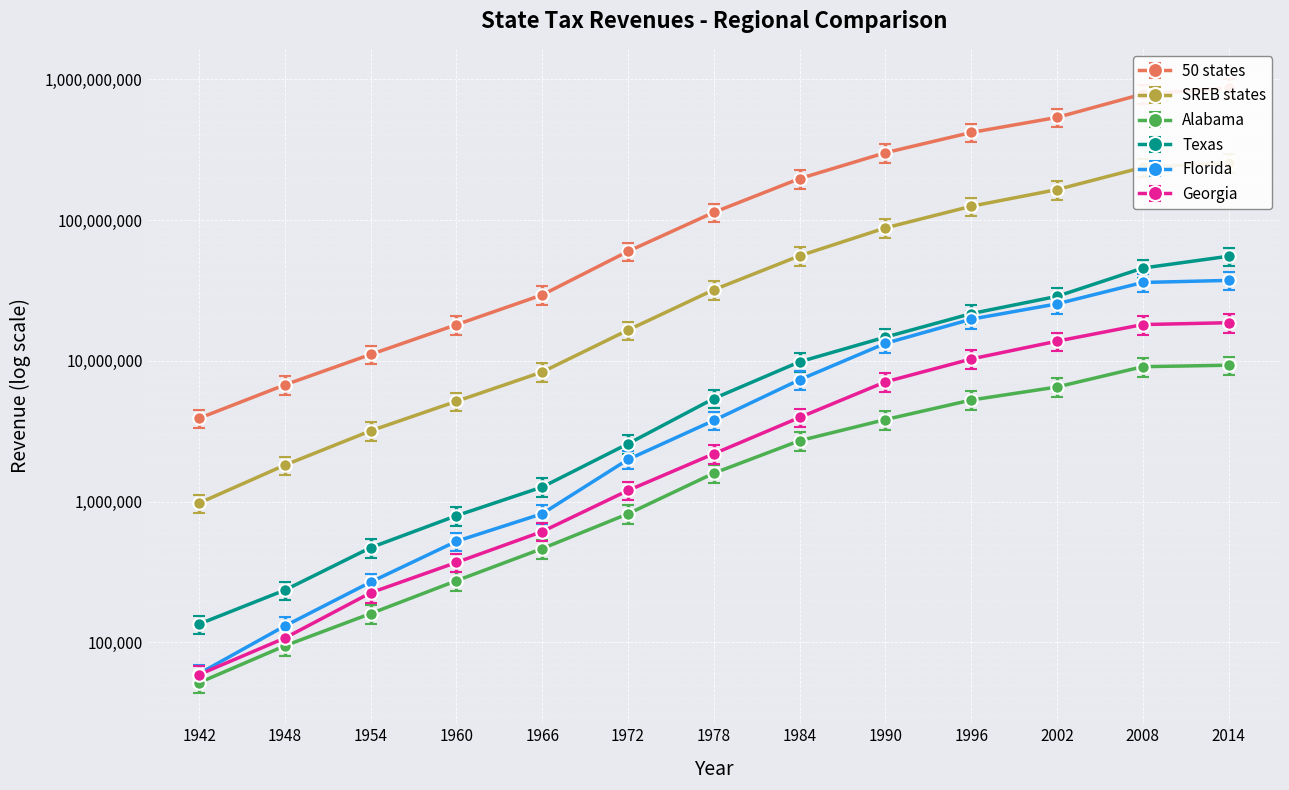

What are all the series names shown in the legend?

50 states, SREB states, Alabama, Texas, Florida, Georgia